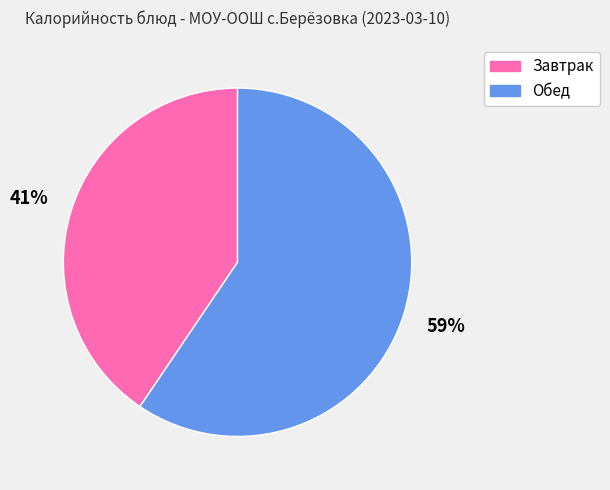

To the nearest percent, what is the average slice percentage?

50%